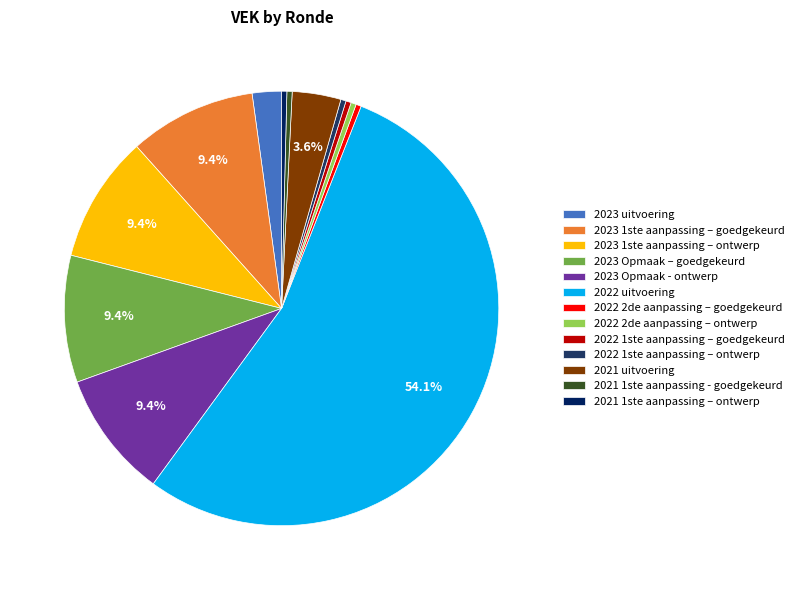

Count the number of slices in the pie.

13